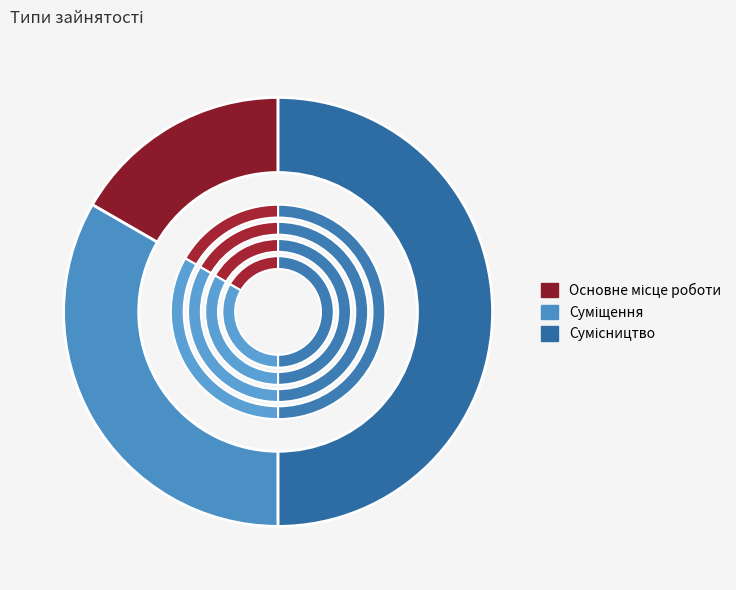

What percentage do Суміщення and Основне місце роботи together represent?

50.0%